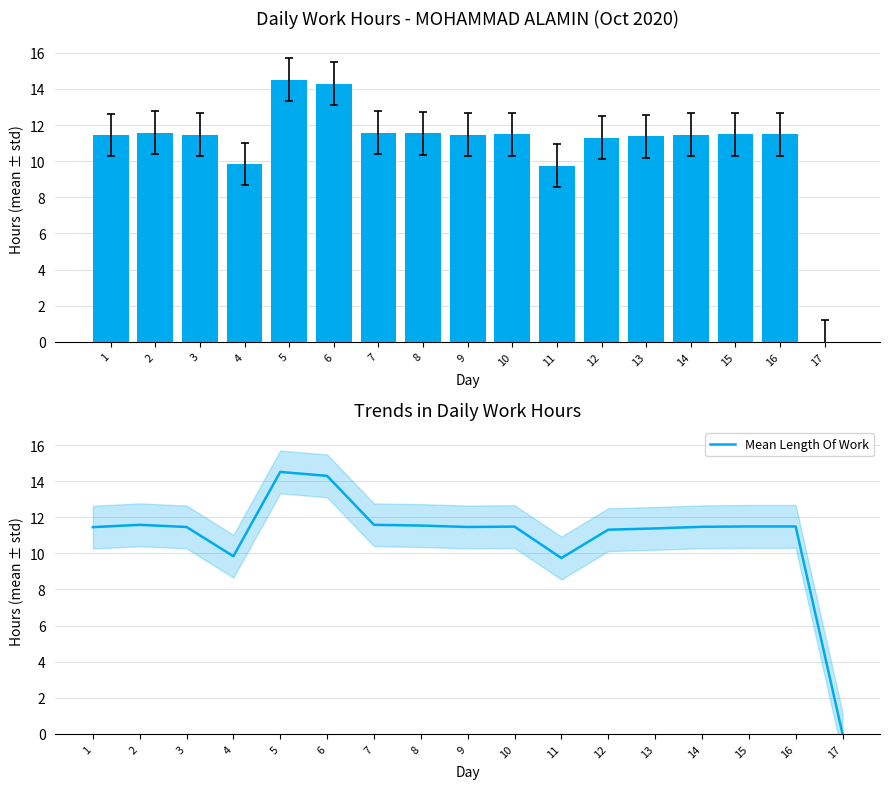

True or false: Mean Length Of Work has a value of 11.5 at 3.

True